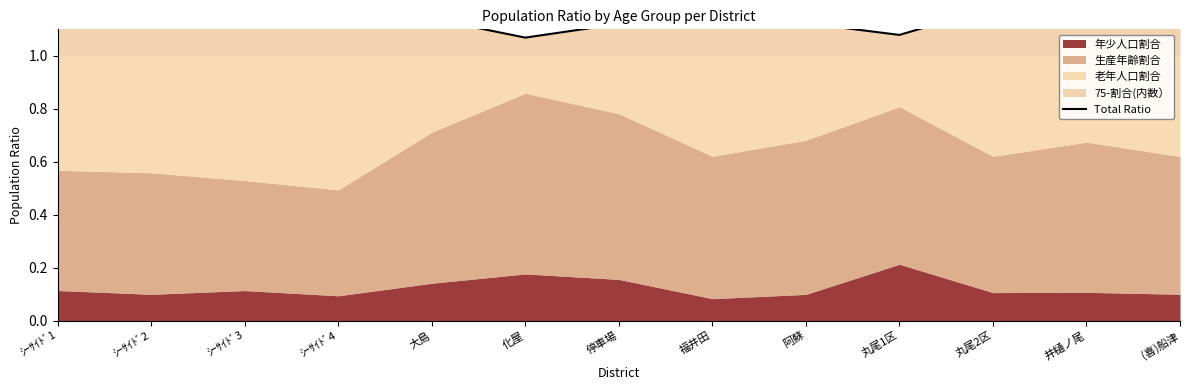

What is the label of the 7th point from the left?

停車場